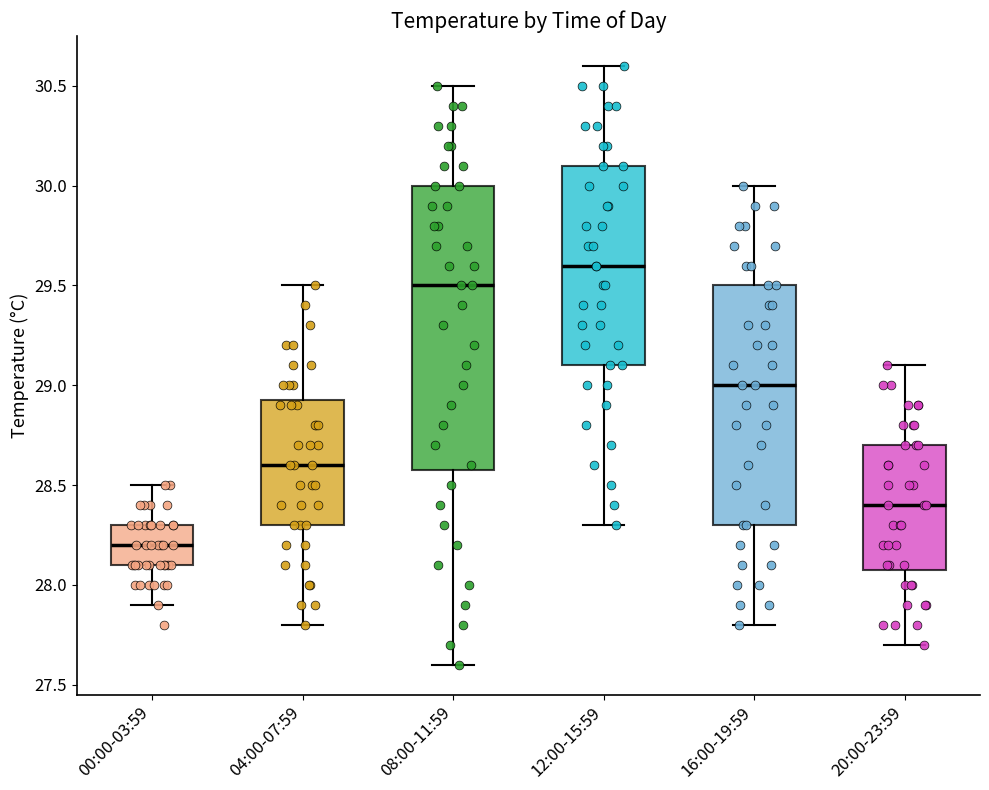

Which box's median line is the lowest?

00:00-03:59